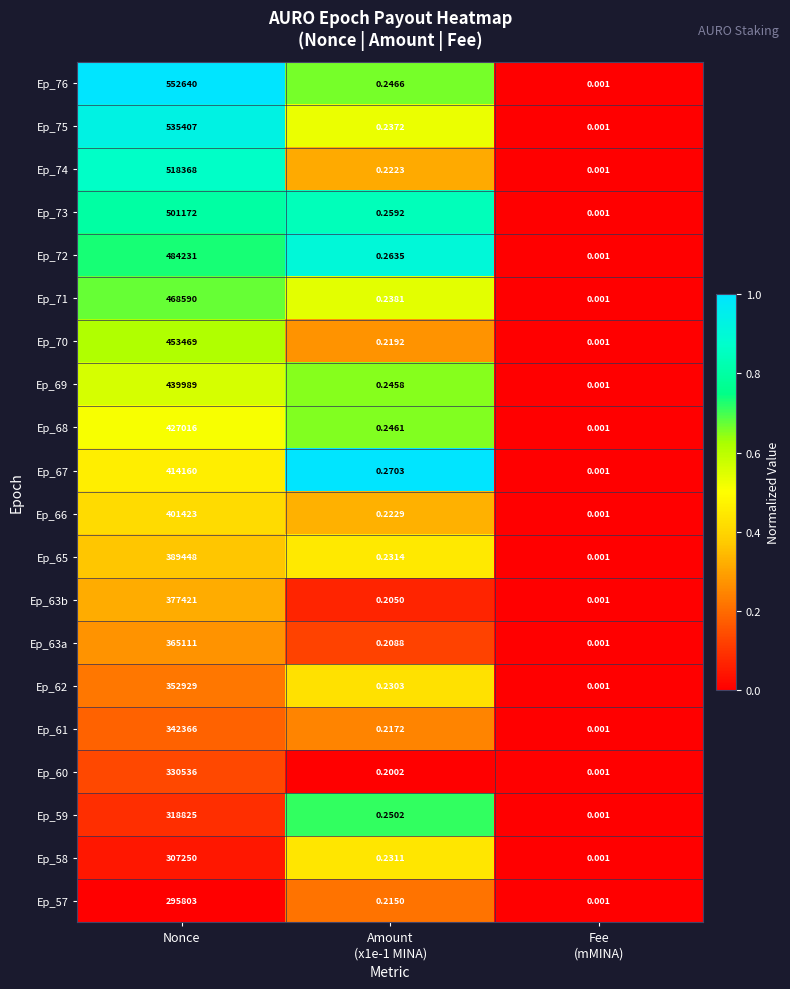

Which series has the largest total across all categories?

Ep_76